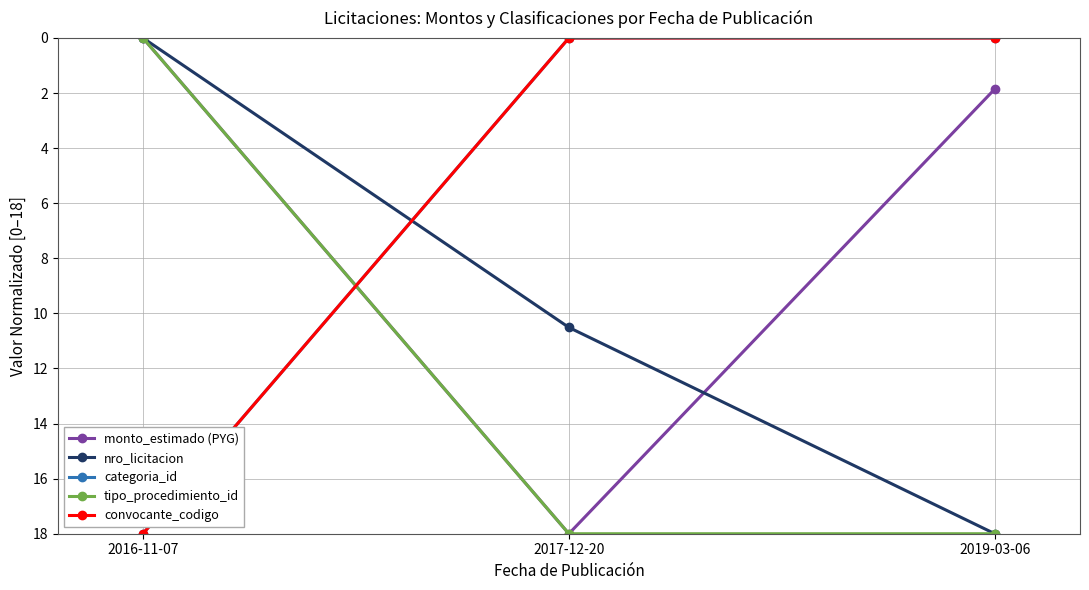

What is the difference between the maximum and second lowest values in the monto_estimado (PYG) series?

16.1